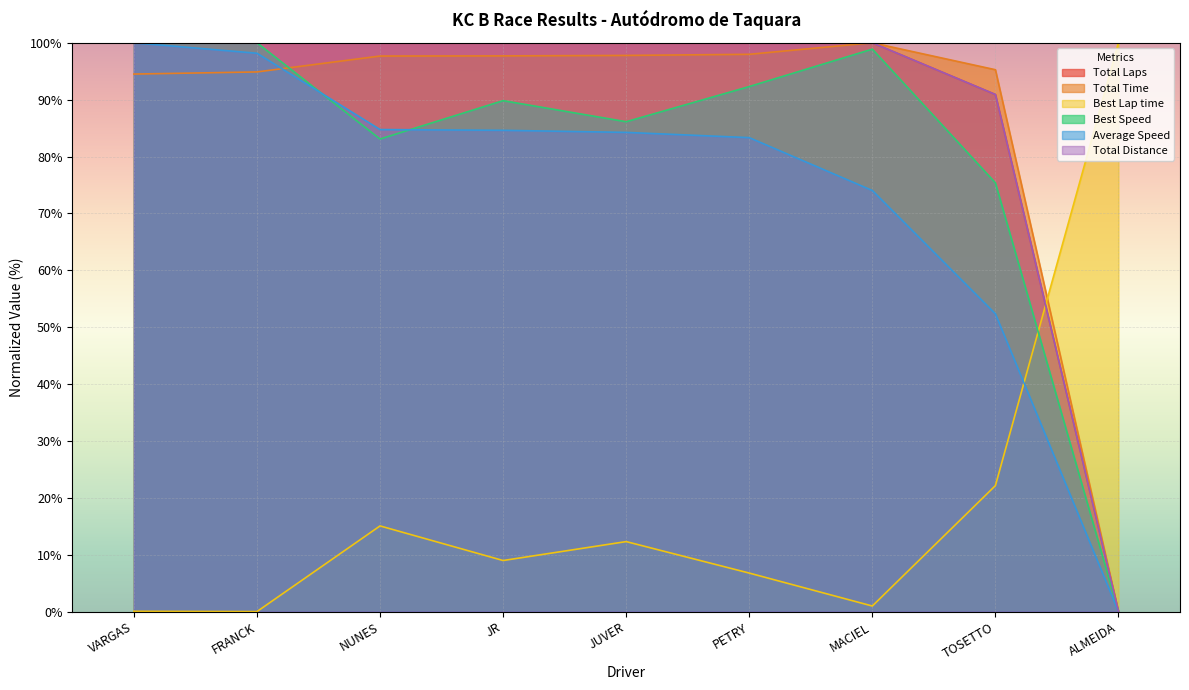

At which category is the sum across all series the highest?

VARGAS